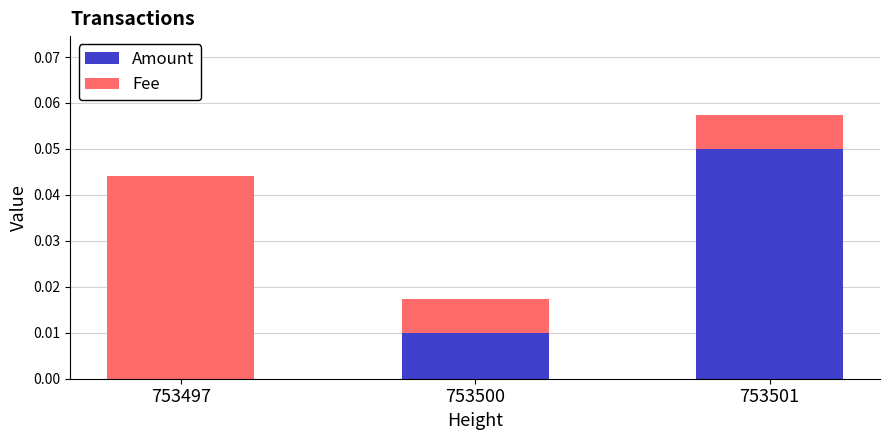

Count the number of data series in this chart.

2